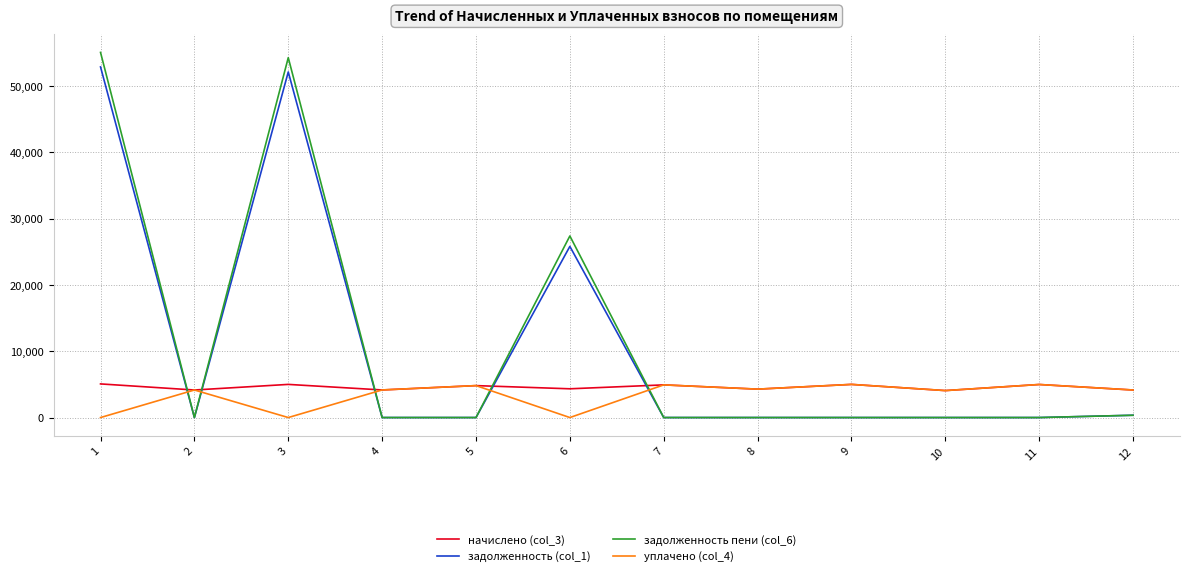

Is the value of начислено (col_3) at 10 greater than the value of задолженность (col_1) at 4?

Yes